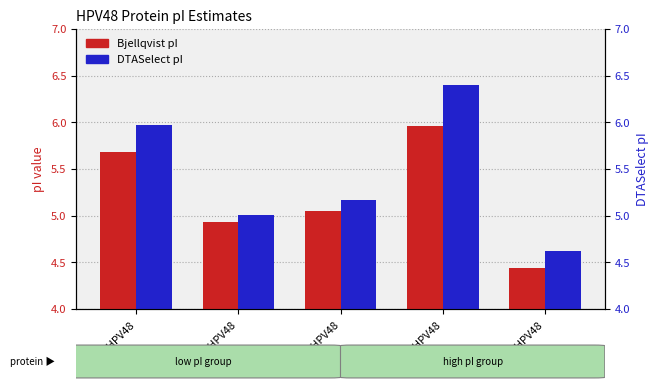

Reading right to left, transcribe all the data shown in this chart.

Bjellqvist: 4.4	6.0	5.1	4.9	5.7
DTASelect: 4.6	6.4	5.2	5.0	6.0